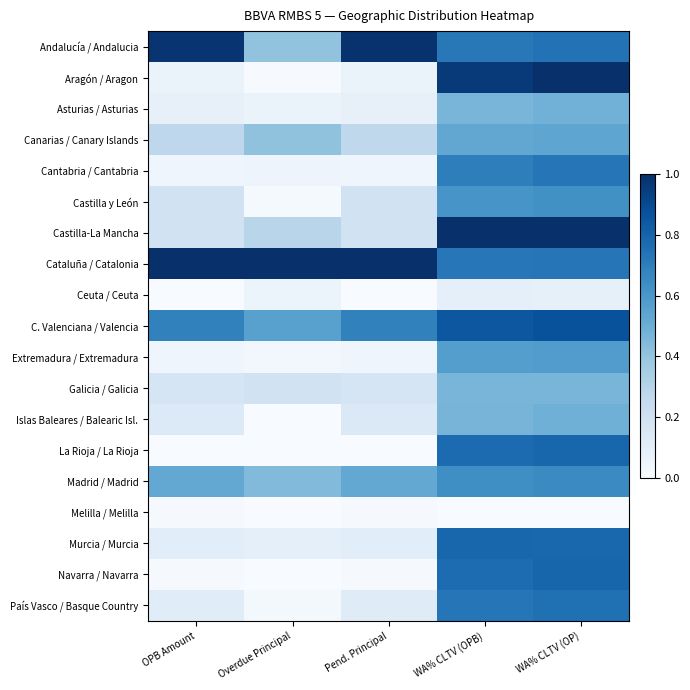

Reading right to left, transcribe all the data shown in this chart.

Andalucía / Andalucia: WA% CLTV (OP)=0.7	WA% CLTV (OPB)=0.7	Pend. Principal=1.0	Overdue Principal=0.4	OPB Amount=1.0
Aragón / Aragon: WA% CLTV (OP)=1.0	WA% CLTV (OPB)=1.0	Pend. Principal=0.1	Overdue Principal=0.0	OPB Amount=0.1
Asturias / Asturias: WA% CLTV (OP)=0.5	WA% CLTV (OPB)=0.5	Pend. Principal=0.1	Overdue Principal=0.1	OPB Amount=0.1
Canarias / Canary Islands: WA% CLTV (OP)=0.5	WA% CLTV (OPB)=0.5	Pend. Principal=0.3	Overdue Principal=0.4	OPB Amount=0.3
Cantabria / Cantabria: WA% CLTV (OP)=0.7	WA% CLTV (OPB)=0.7	Pend. Principal=0.0	Overdue Principal=0.0	OPB Amount=0.0
Castilla y León: WA% CLTV (OP)=0.6	WA% CLTV (OPB)=0.6	Pend. Principal=0.2	Overdue Principal=0.0	OPB Amount=0.2
Castilla-La Mancha: WA% CLTV (OP)=1.0	WA% CLTV (OPB)=1.0	Pend. Principal=0.2	Overdue Principal=0.3	OPB Amount=0.2
Cataluña / Catalonia: WA% CLTV (OP)=0.7	WA% CLTV (OPB)=0.7	Pend. Principal=1.0	Overdue Principal=1.0	OPB Amount=1.0
Ceuta / Ceuta: WA% CLTV (OP)=0.1	WA% CLTV (OPB)=0.1	Pend. Principal=0.0	Overdue Principal=0.1	OPB Amount=0.0
C. Valenciana / Valencia: WA% CLTV (OP)=0.9	WA% CLTV (OPB)=0.8	Pend. Principal=0.7	Overdue Principal=0.6	OPB Amount=0.7
Extremadura / Extremadura: WA% CLTV (OP)=0.6	WA% CLTV (OPB)=0.6	Pend. Principal=0.0	Overdue Principal=0.0	OPB Amount=0.0
Galicia / Galicia: WA% CLTV (OP)=0.5	WA% CLTV (OPB)=0.5	Pend. Principal=0.2	Overdue Principal=0.2	OPB Amount=0.2
Islas Baleares / Balearic Isl.: WA% CLTV (OP)=0.5	WA% CLTV (OPB)=0.5	Pend. Principal=0.1	Overdue Principal=0.0	OPB Amount=0.1
La Rioja / La Rioja: WA% CLTV (OP)=0.8	WA% CLTV (OPB)=0.8	Pend. Principal=0.0	Overdue Principal=0.0	OPB Amount=0.0
Madrid / Madrid: WA% CLTV (OP)=0.7	WA% CLTV (OPB)=0.6	Pend. Principal=0.5	Overdue Principal=0.4	OPB Amount=0.5
Melilla / Melilla: WA% CLTV (OP)=0.0	WA% CLTV (OPB)=0.0	Pend. Principal=0.0	Overdue Principal=0.0	OPB Amount=0.0
Murcia / Murcia: WA% CLTV (OP)=0.8	WA% CLTV (OPB)=0.8	Pend. Principal=0.1	Overdue Principal=0.1	OPB Amount=0.1
Navarra / Navarra: WA% CLTV (OP)=0.8	WA% CLTV (OPB)=0.8	Pend. Principal=0.0	Overdue Principal=0.0	OPB Amount=0.0
País Vasco / Basque Country: WA% CLTV (OP)=0.8	WA% CLTV (OPB)=0.7	Pend. Principal=0.1	Overdue Principal=0.0	OPB Amount=0.1